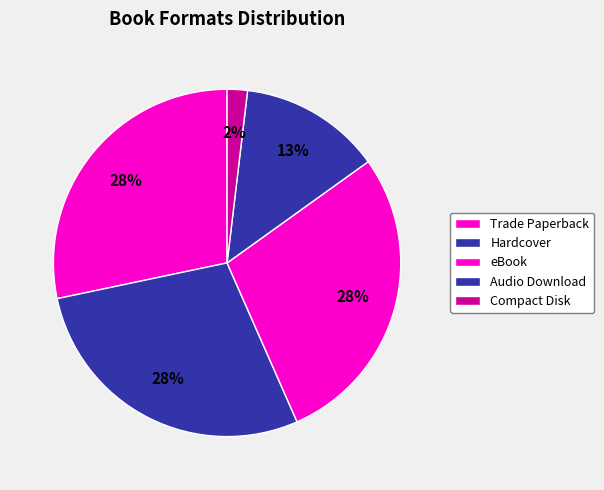

Approximately how many times larger is the value at eBook compared to Hardcover?

1.0